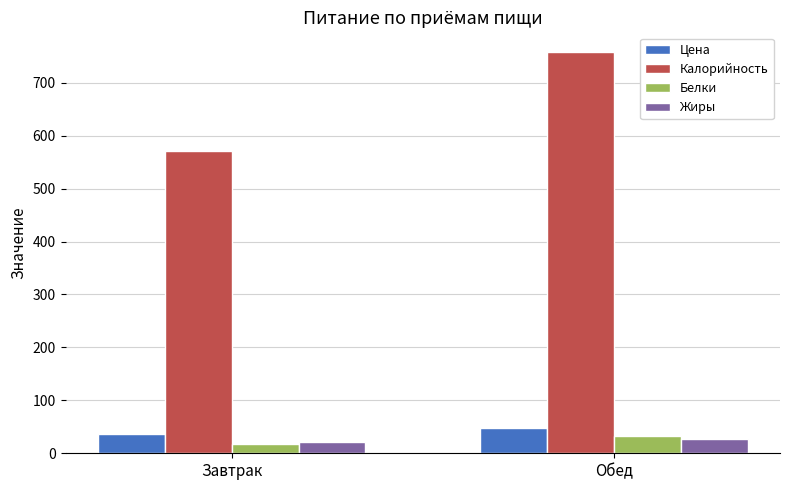

What is the label of the 1st bar from the right?

Обед